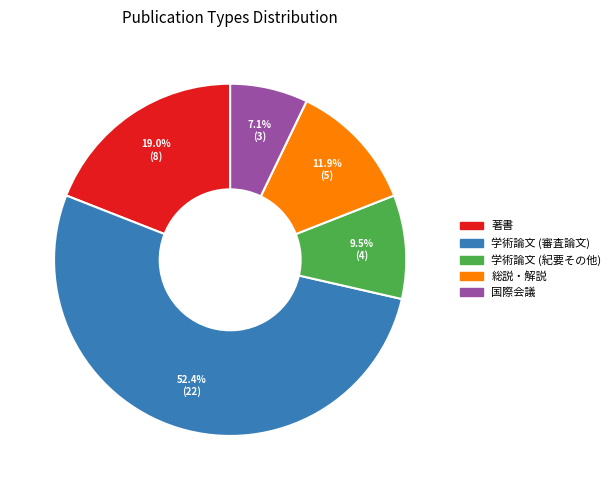

Which slice is the largest?

学術論文 (審査論文)